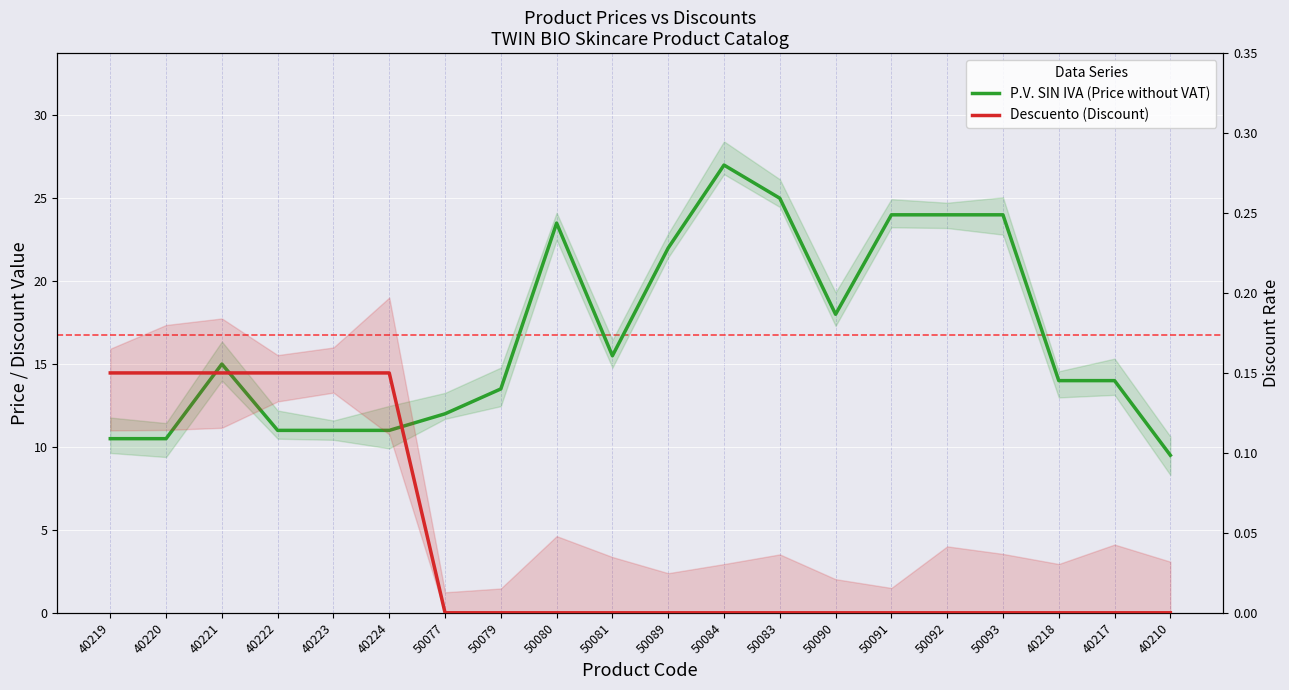

The value of Descuento (Discount) at 50091 is -0.1. True or false?

False